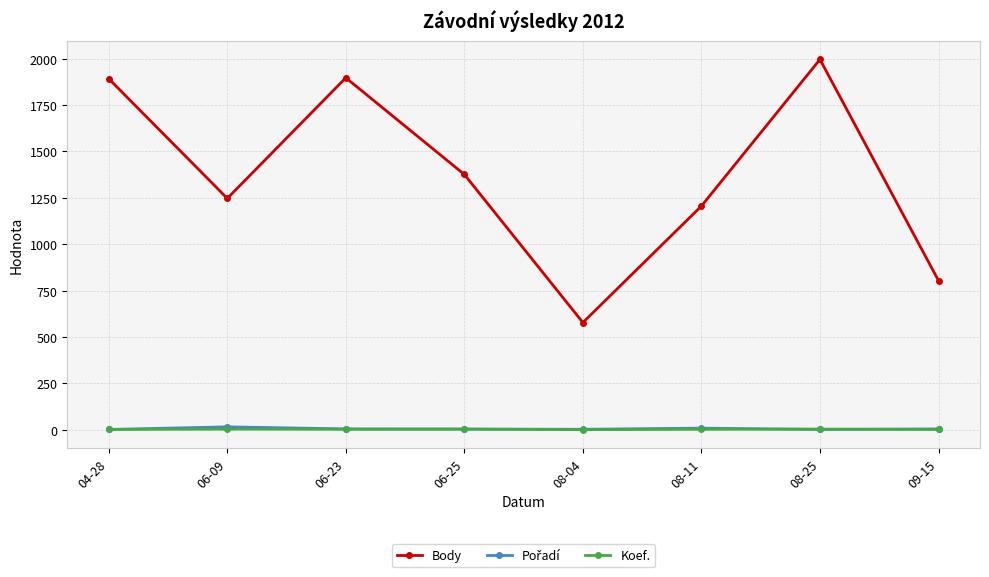

Where is the first local minimum for Body?

06-09